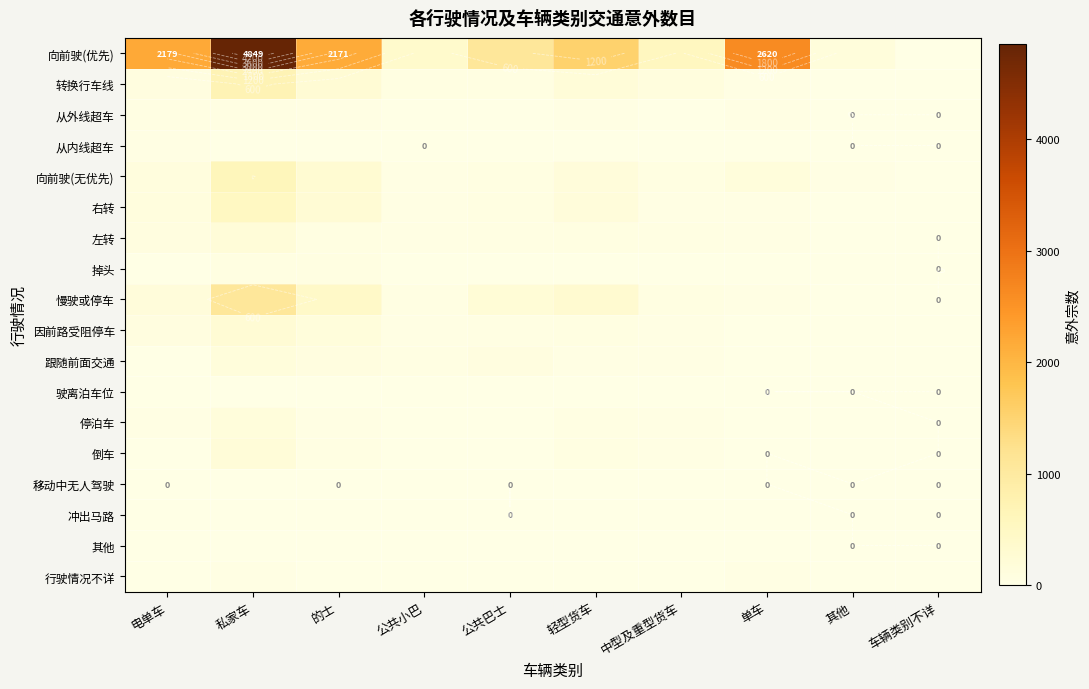

At which label does 冲出马路 first exceed 1?

私家车